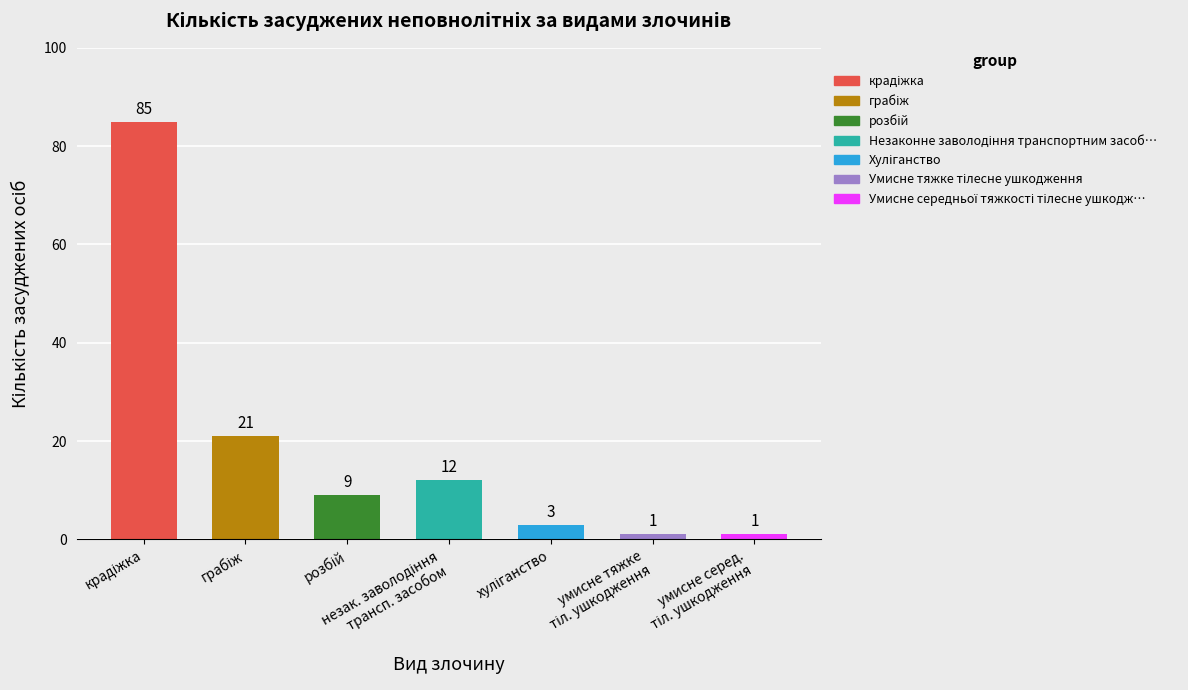

What is the value of the 6th bar from the left?

1